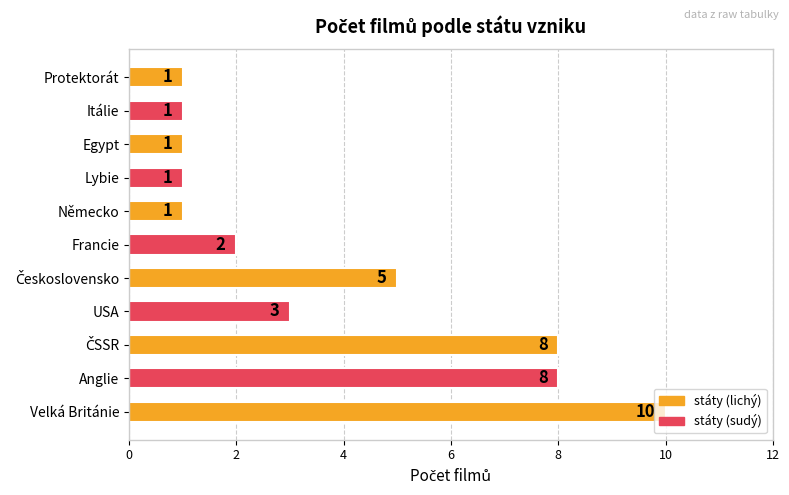

What is the average value?

4